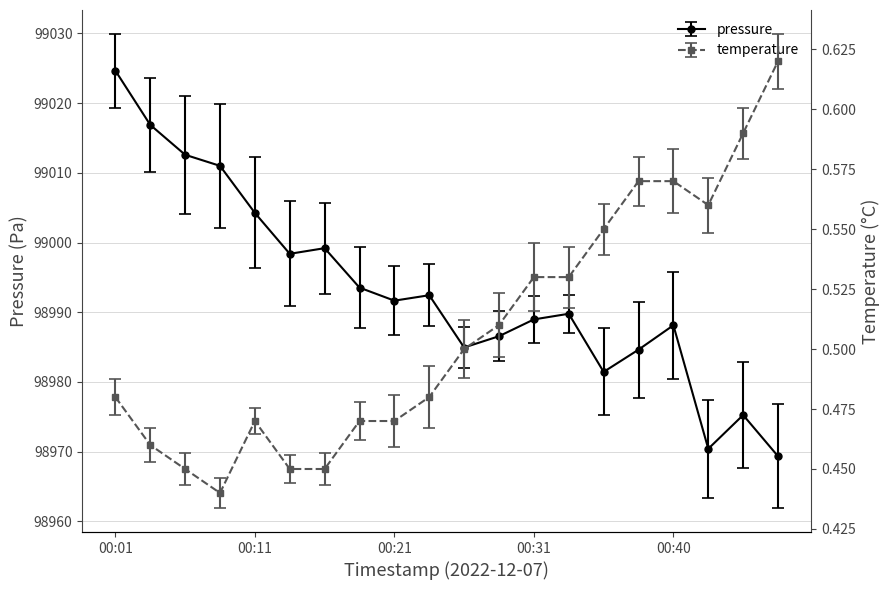

Reading left to right, extract all data points from this chart.

pressure: 99024.7	99016.9	99012.6	99011.0	99004.2	98998.4	98999.2	98993.5	98991.7	98992.4	98984.9	98986.6	98989.0	98989.8	98981.4	98984.6	98988.1	98970.4	98975.2	98969.3
temperature: 0.5	0.5	0.5	0.4	0.5	0.5	0.5	0.5	0.5	0.5	0.5	0.5	0.5	0.5	0.6	0.6	0.6	0.6	0.6	0.6